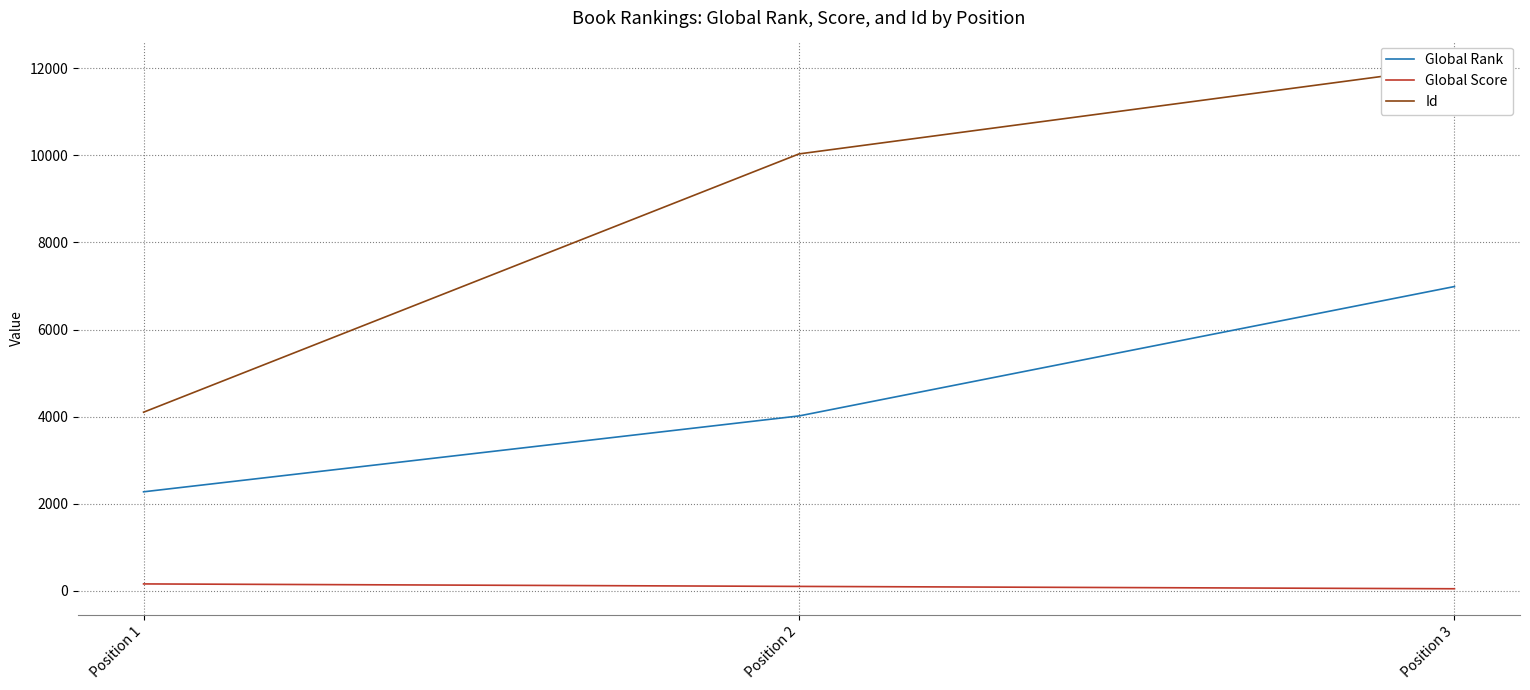

At which label does Id reach its minimum?

Position 1